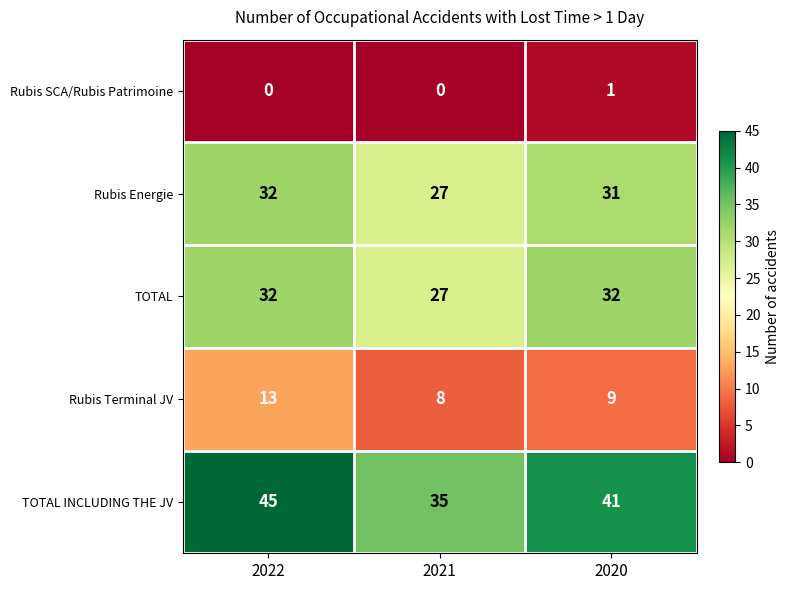

Rank the categories by Rubis Terminal JV value from highest to lowest.

2022, 2020, 2021